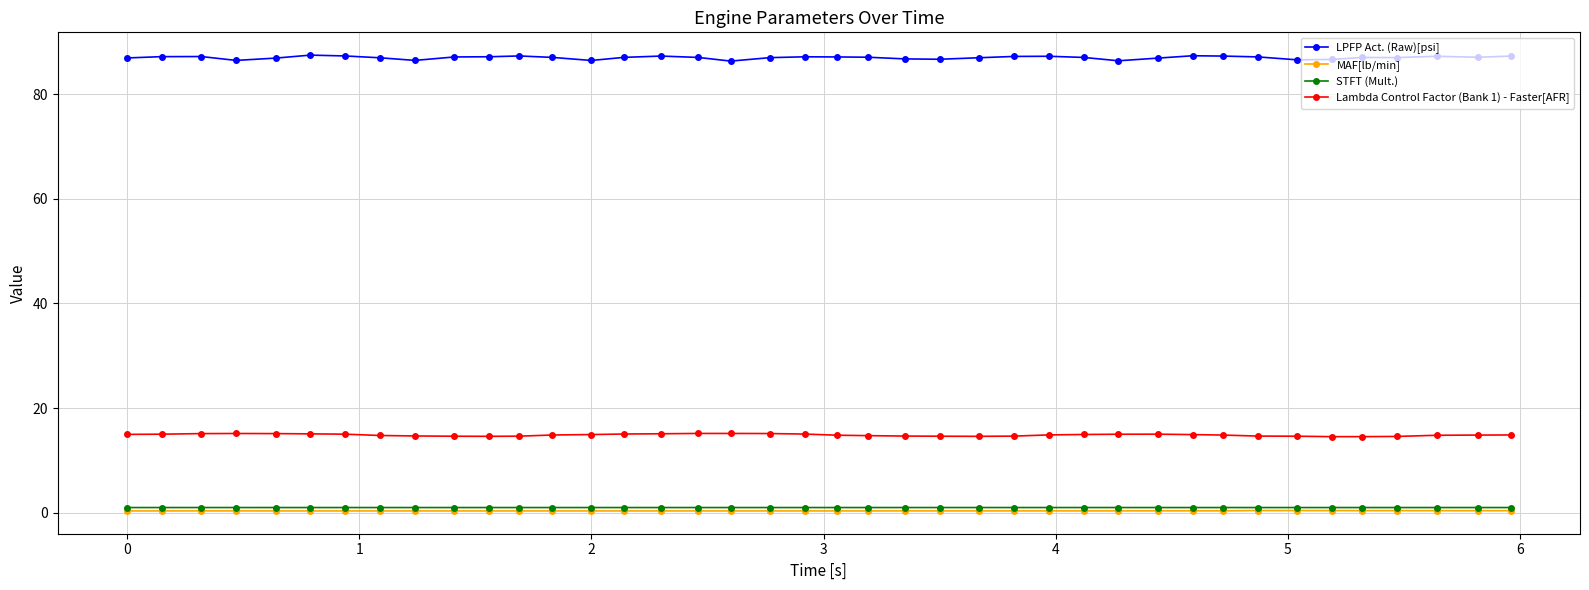

What is the maximum value for LPFP Act. (Raw)[psi]?

87.4